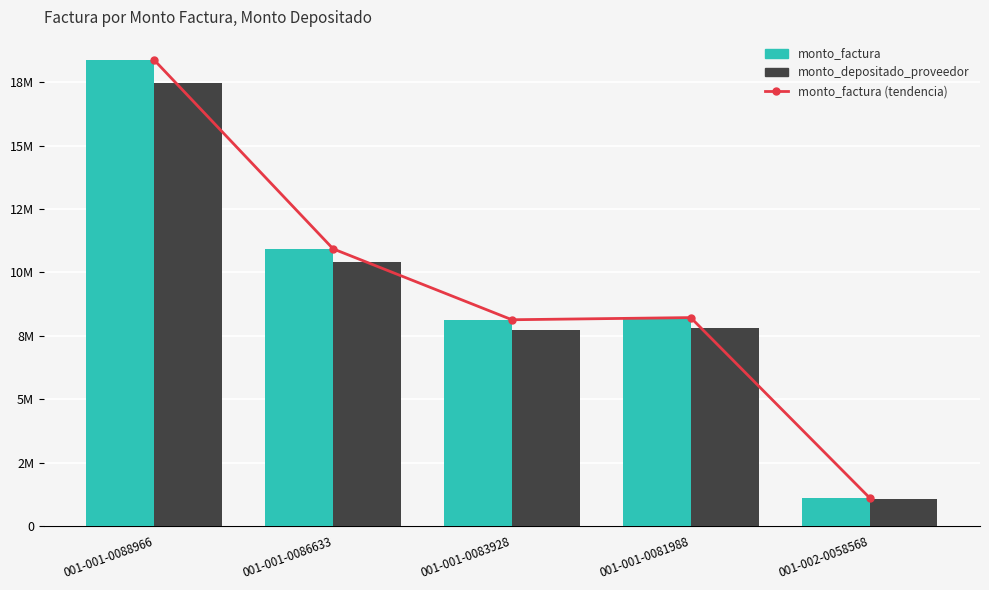

How many series are shown in this chart?

3